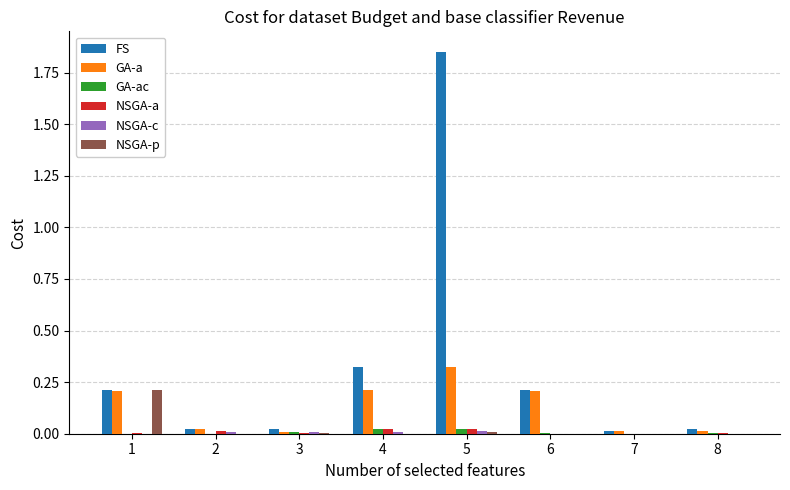

The value of NSGA-p at 4 is 0.0. True or false?

True